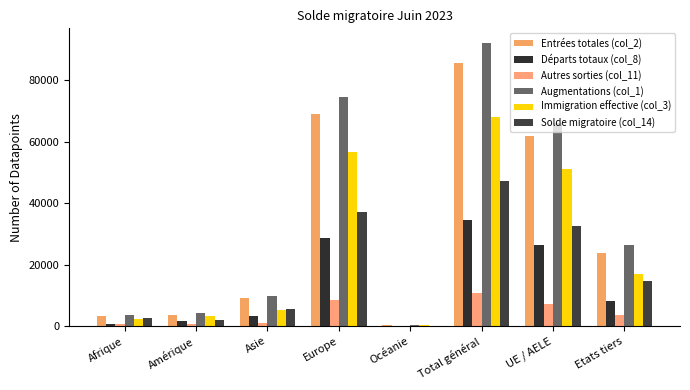

How many groups of bars are there?

8